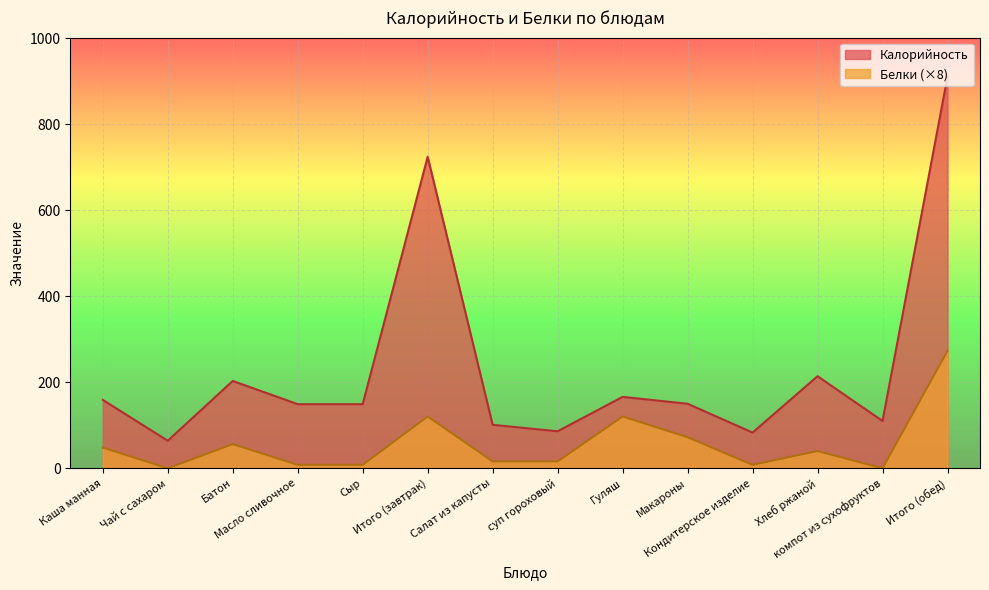

Reading left to right, extract all data points from this chart.

Калорийность: 159.0	64.0	203.0	149.0	149.0	724.0	101.0	86.0	166.0	150.0	83.0	214.0	110.0	910.0
Белки: 48.2	0.0	56.2	8.0	8.0	120.4	16.1	16.1	120.4	72.3	8.0	40.1	0.0	273.0